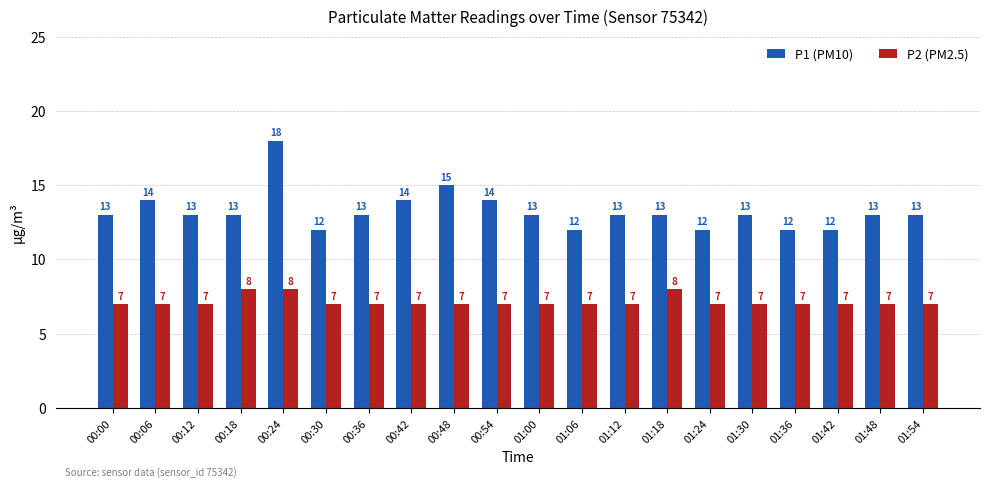

How many P2 (PM2.5) values are between 7 and 8?

20